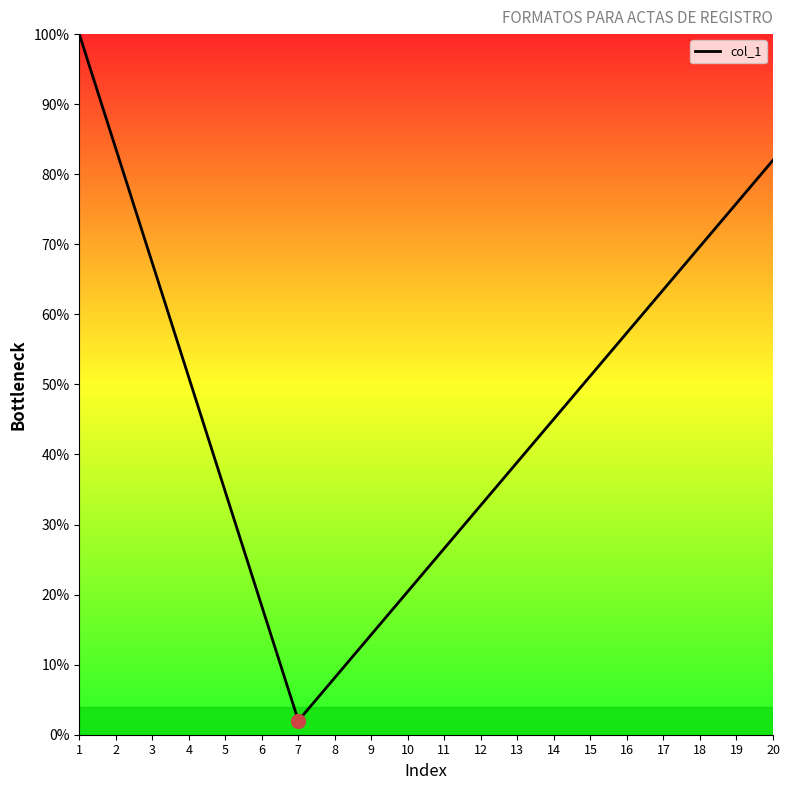

What is the change in value from 3 to 8?

-59.2